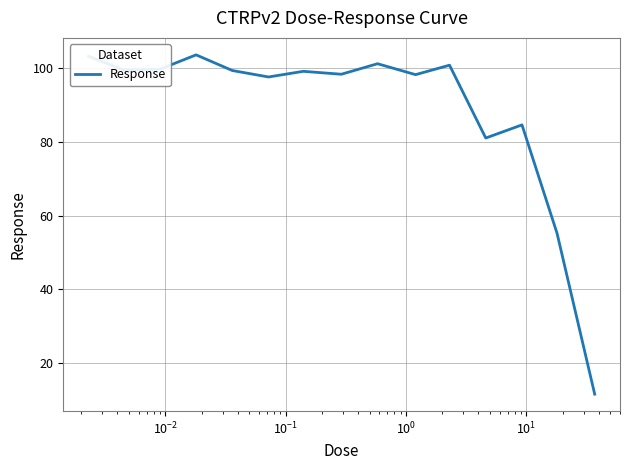

What is the maximum value shown in the chart?

103.5